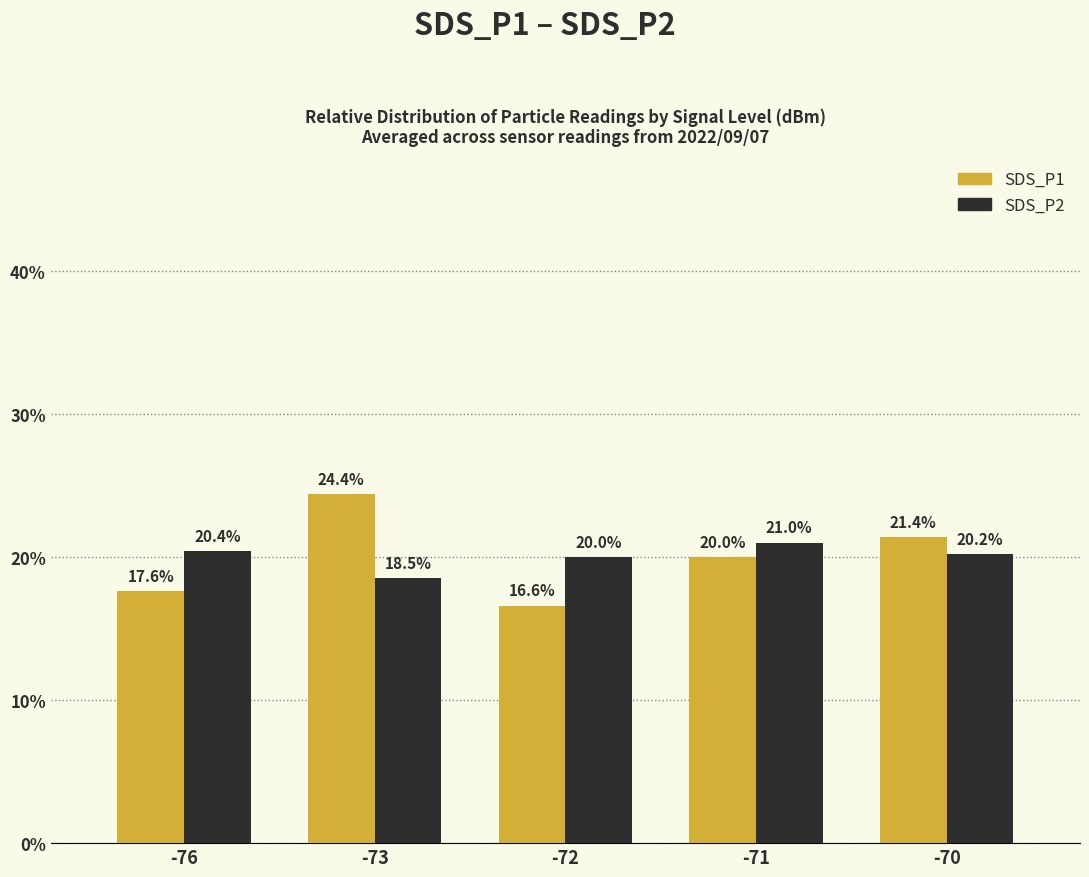

Which series has the widest spread of values?

SDS_P1